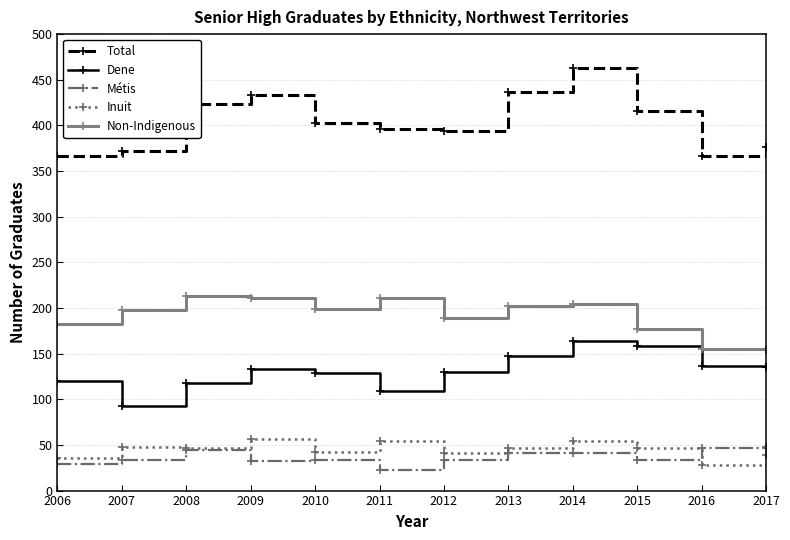

What is the difference between the second highest and minimum values in the Inuit series?

26